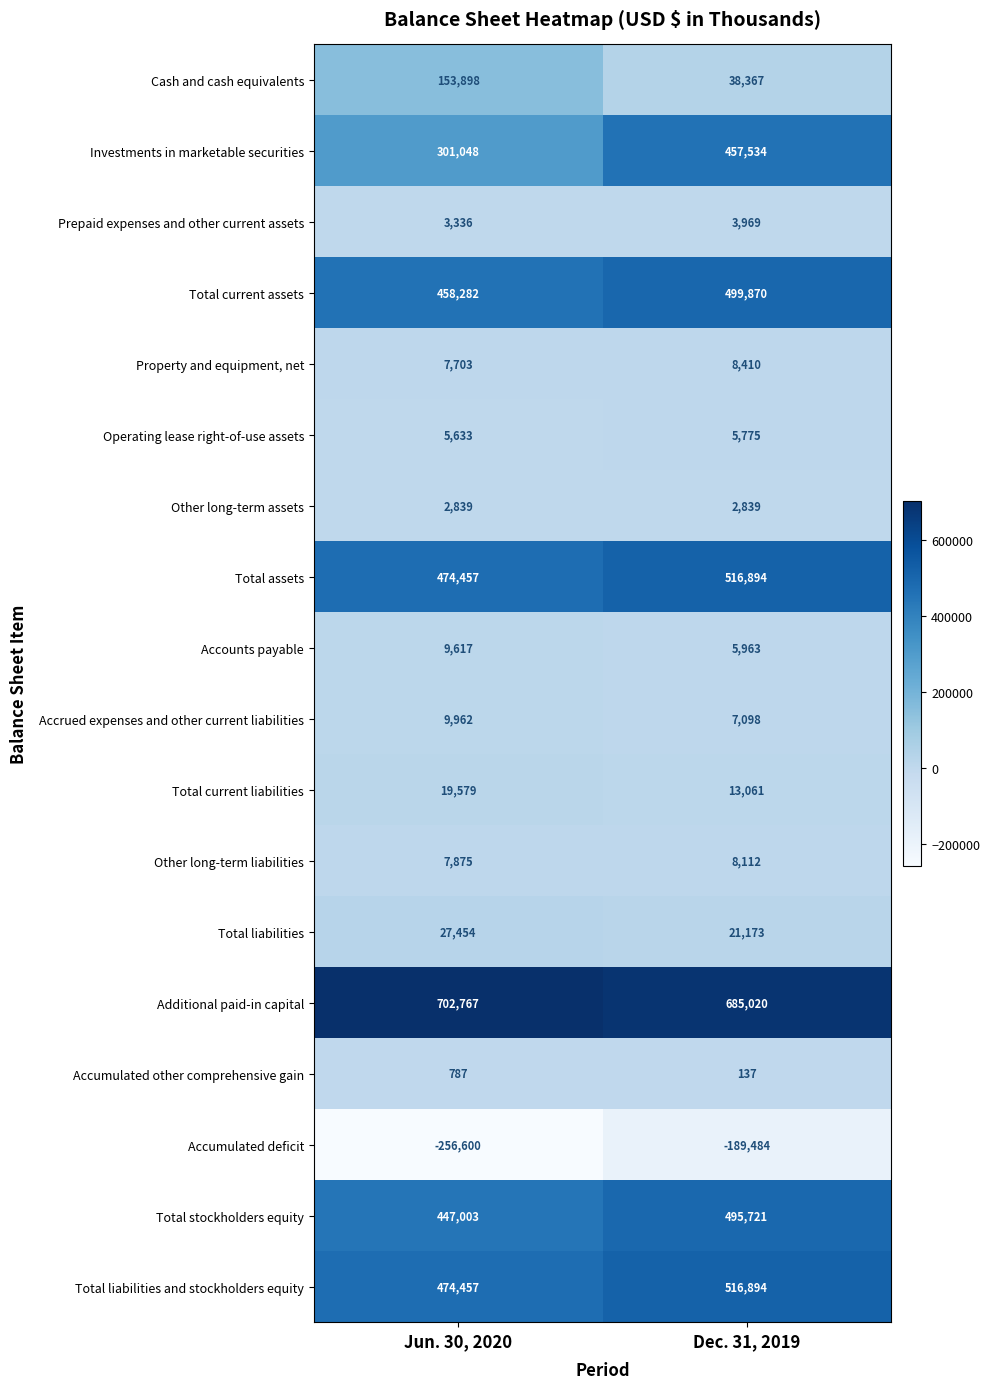

What is the smallest value displayed?

-256600